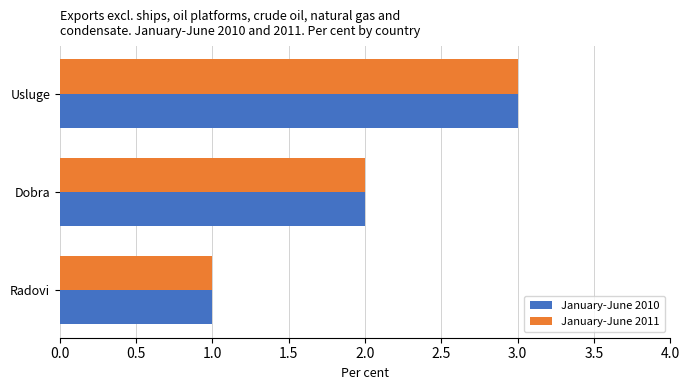

True or false: January-June 2010 has a value of 2 at Dobra.

True